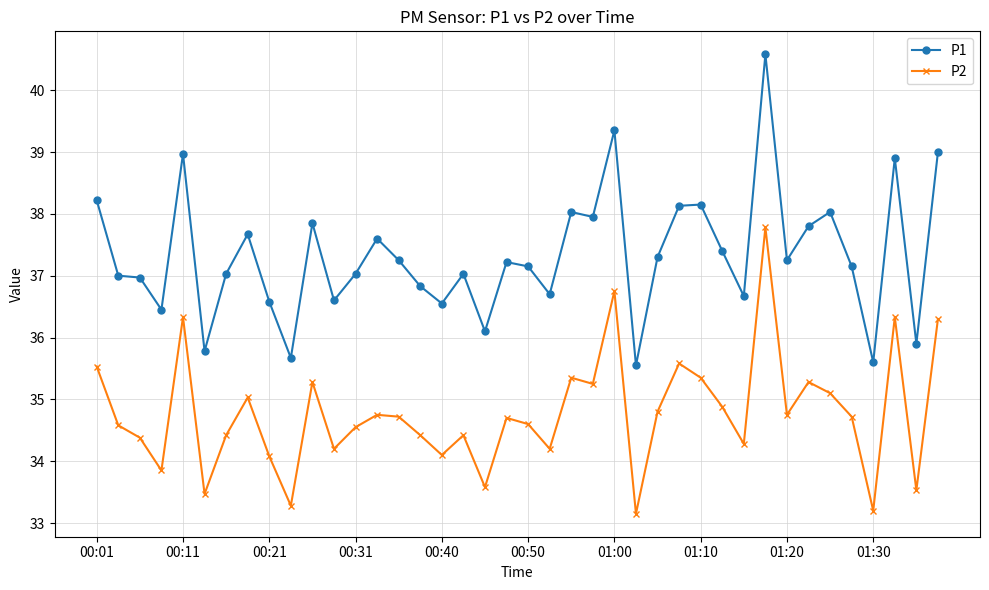

What are all the series names shown in the legend?

P1, P2